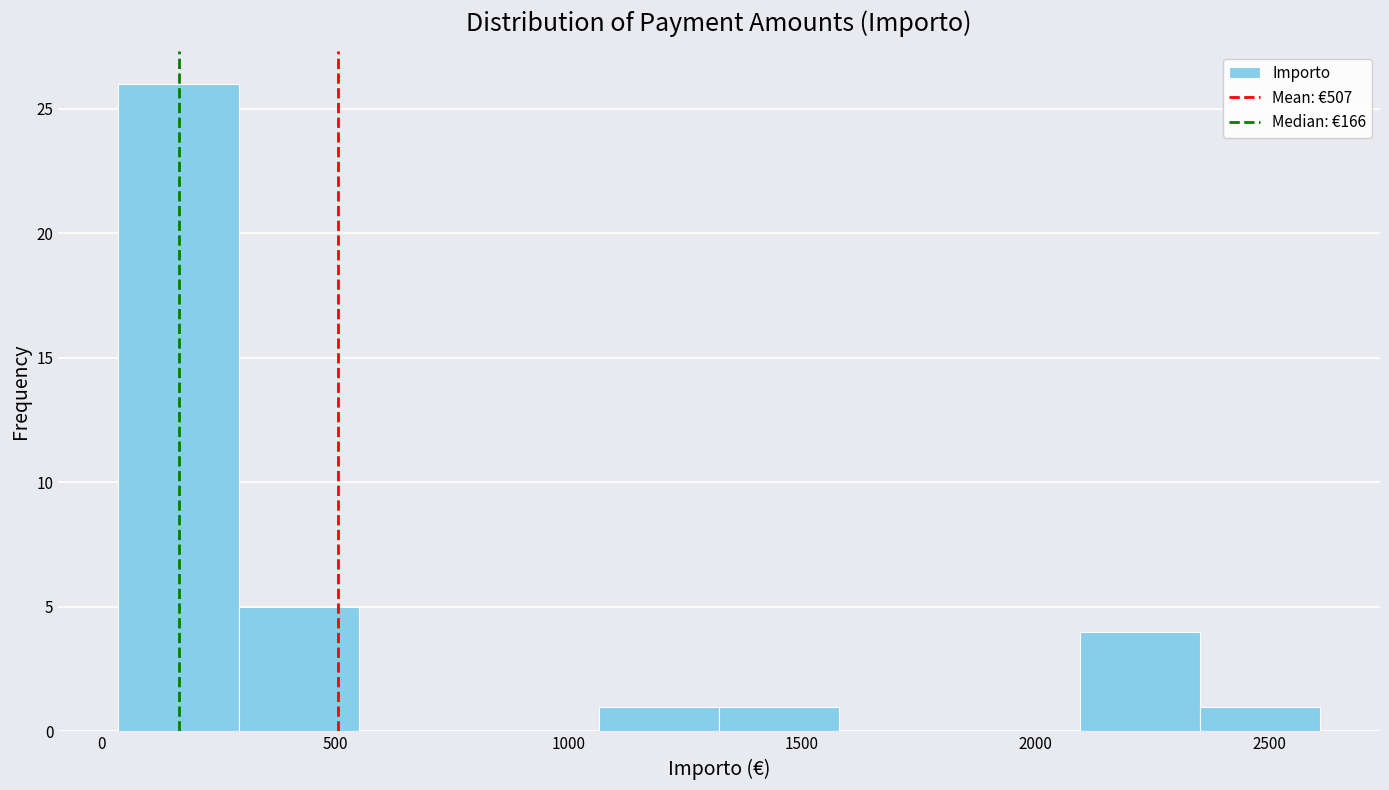

Over which range of the x-axis is the bar tallest?

50 to 300